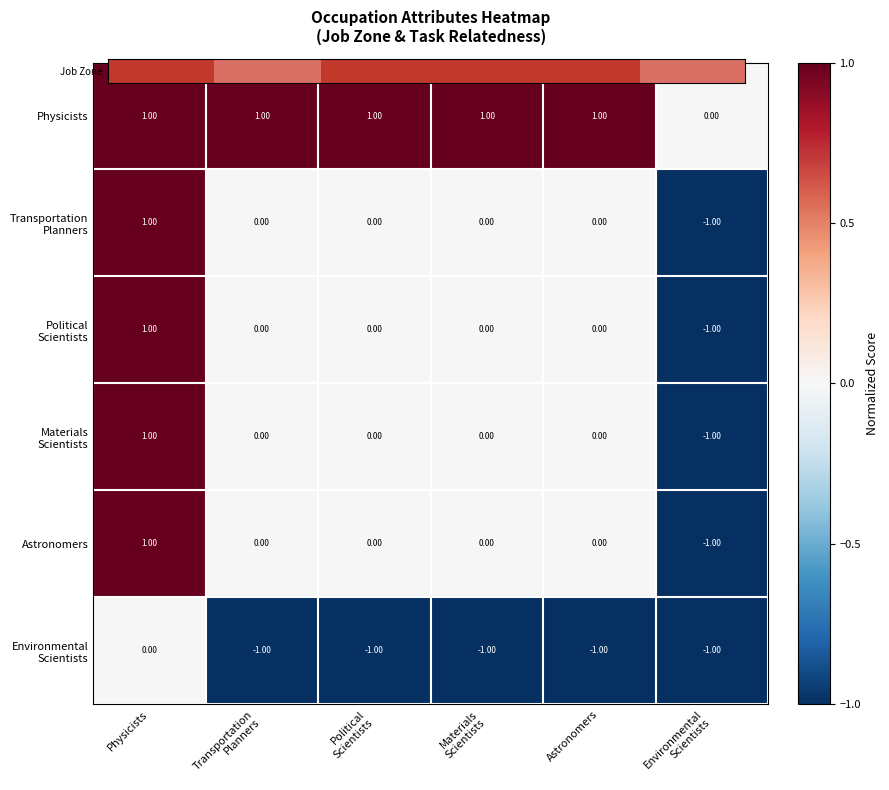

At which category is the sum across all series the highest?

Physicists